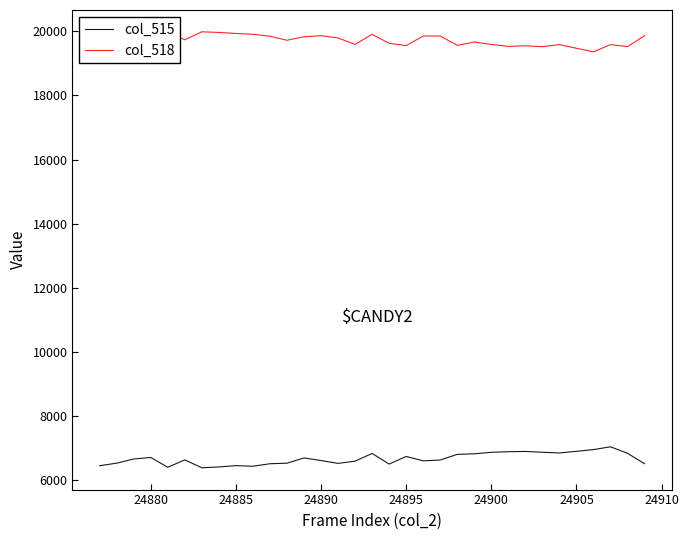

Which series has the largest total across all categories?

col_518